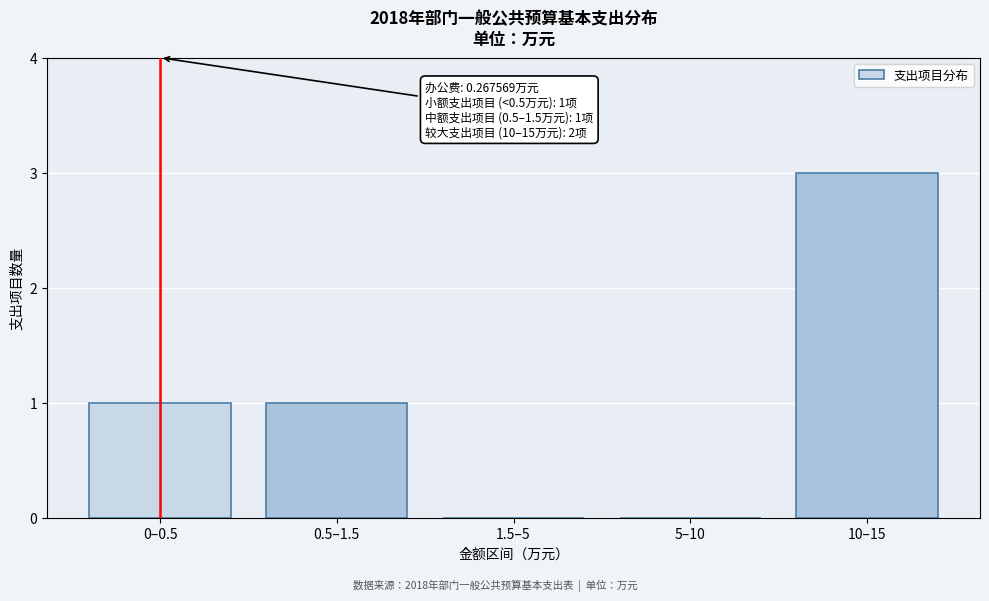

Reading left to right, transcribe all the data shown in this chart.

0–0.5=1	0.5–1.5=1	1.5–5=0	5–10=0	10–15=3